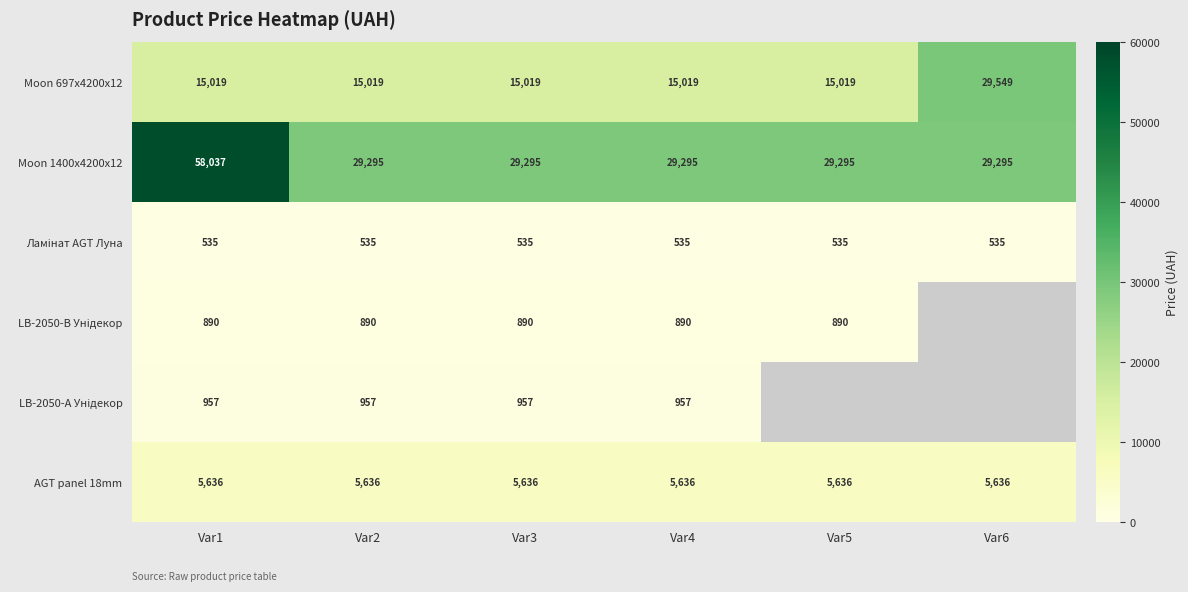

Which category has the highest value in the Moon 697x4200x12 series?

Var6